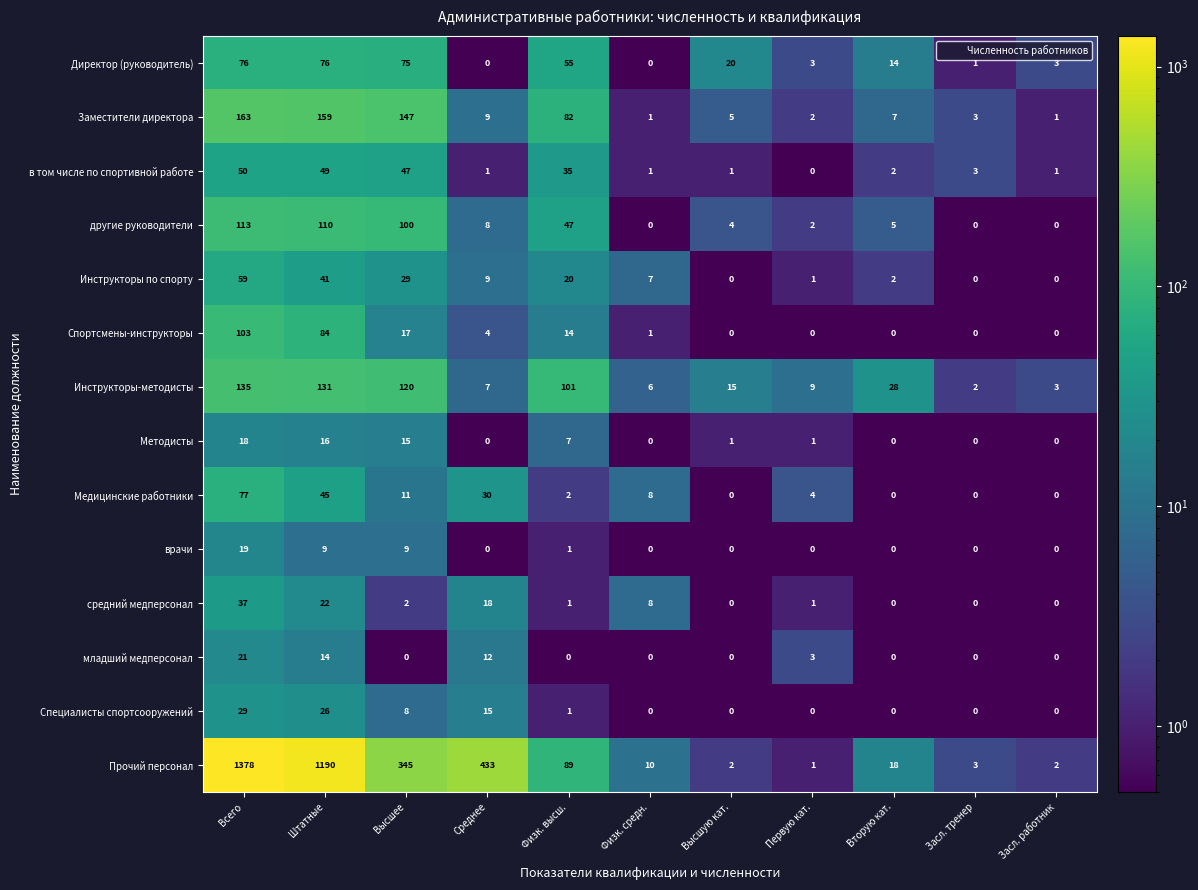

How many data points does each series have?

11